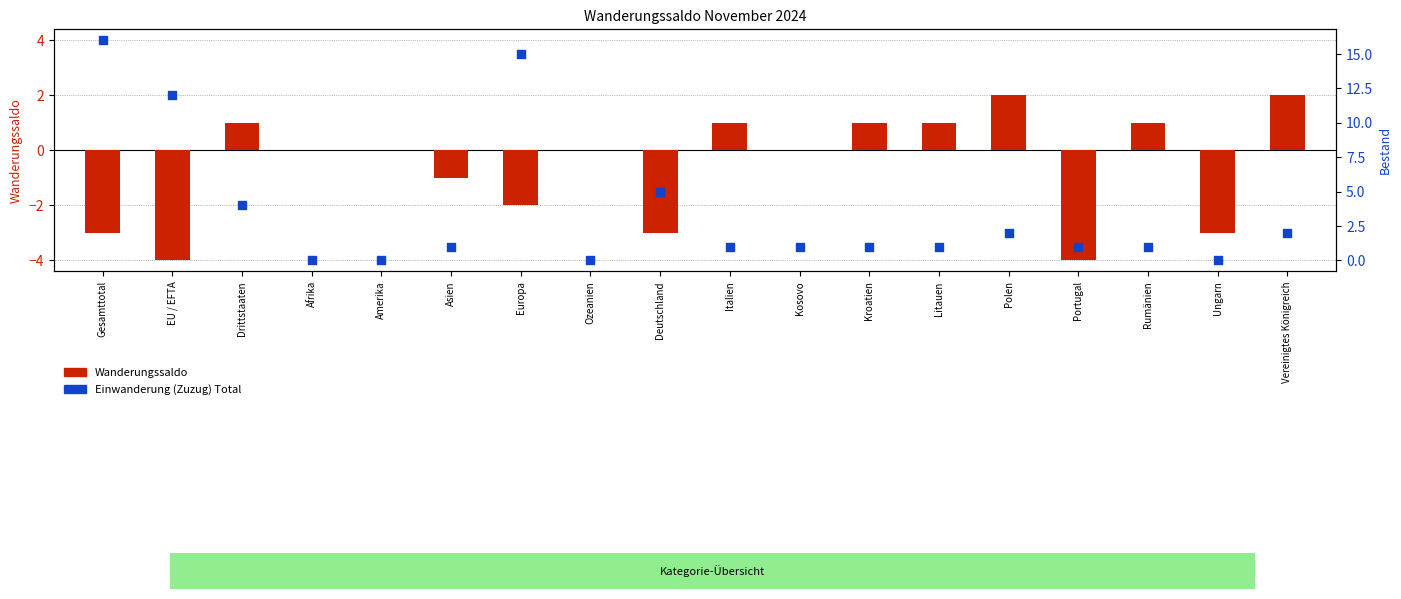

What is the total value across all series at Italien?

2